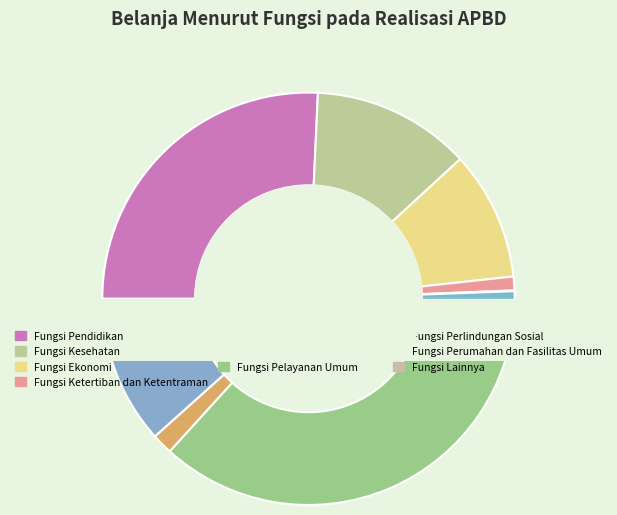

Does Fungsi Pariwisata dan Budaya represent more than half of the total?

No